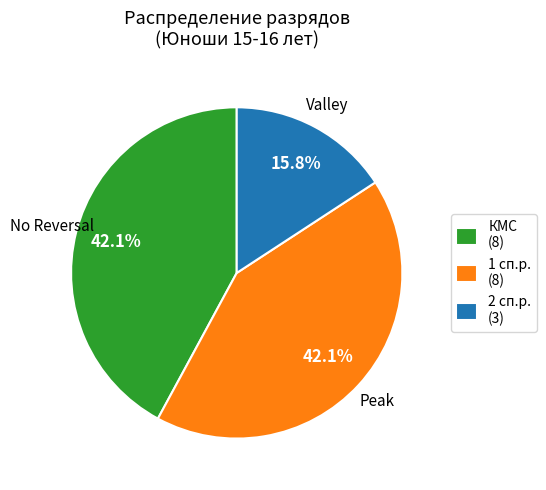

What percentage is the КМС slice, to the nearest percent?

42%